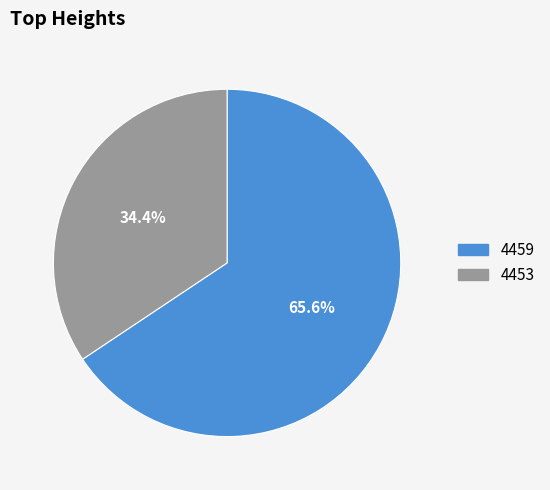

To the nearest percent, what is the average slice percentage?

50%